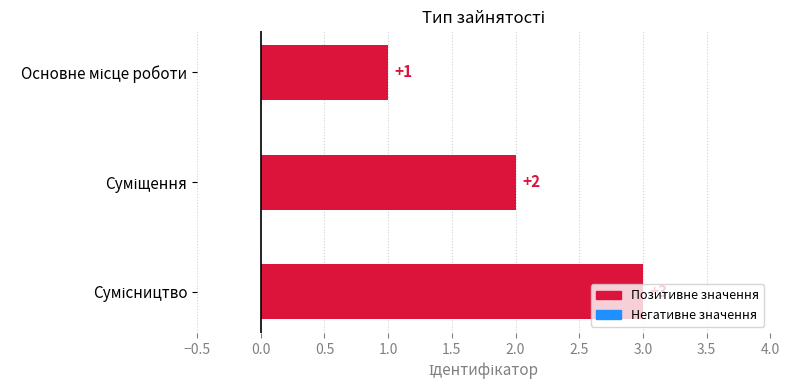

Count the number of data series in this chart.

1